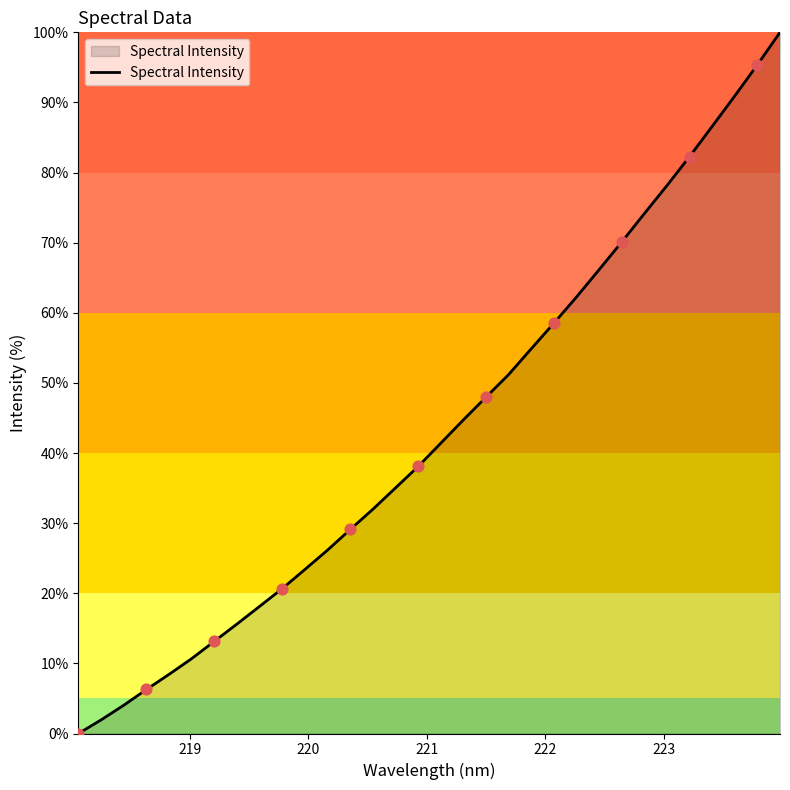

What is the greatest value displayed?

100.0